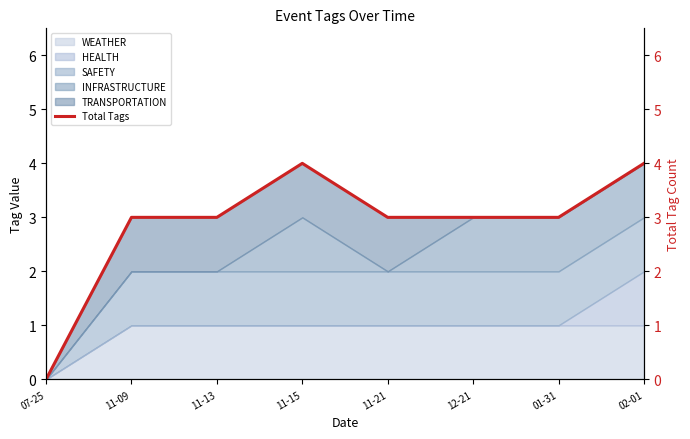

List the labels in order of value, smallest first.

07-25, 11-09, 11-13, 11-21, 12-21, 01-31, 11-15, 02-01